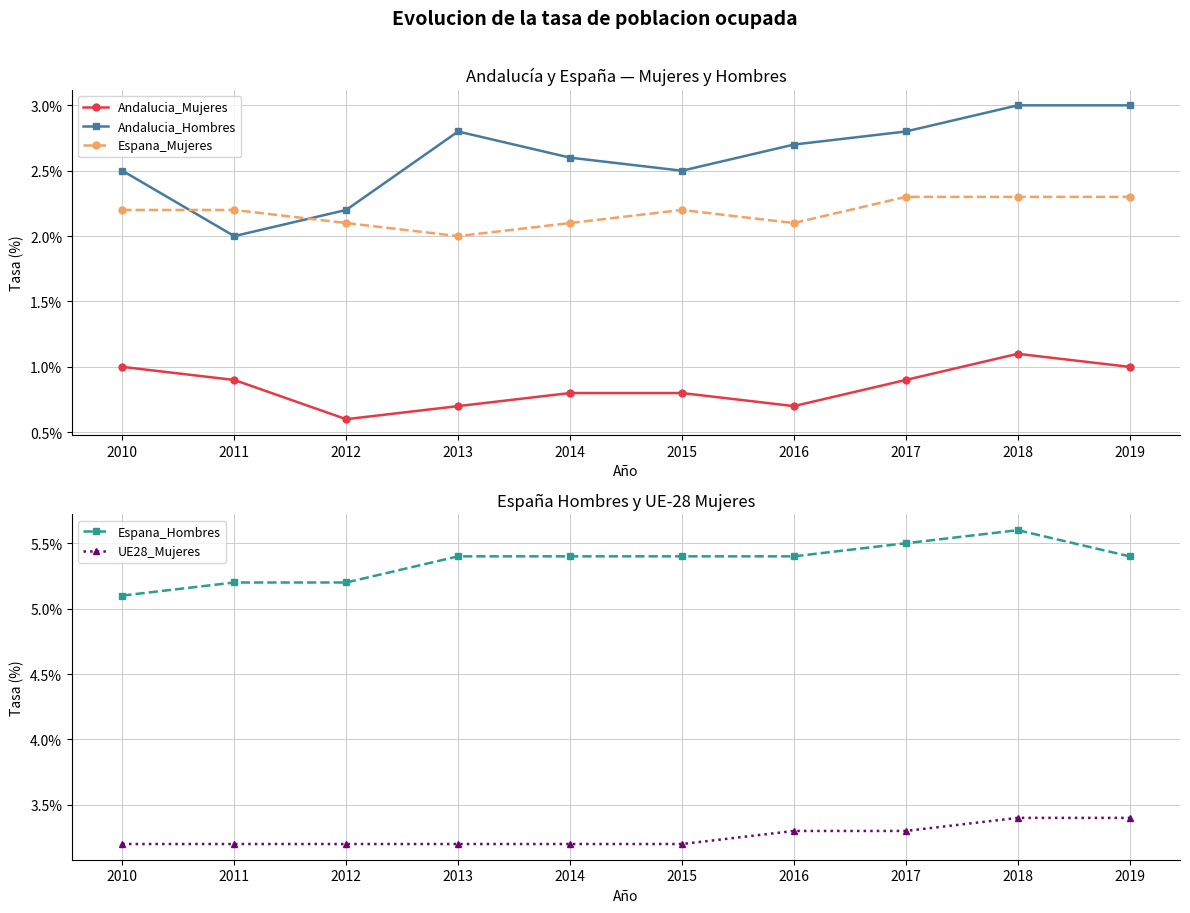

True or false: Andalucia_Hombres and Espana_Hombres cross at least once.

False